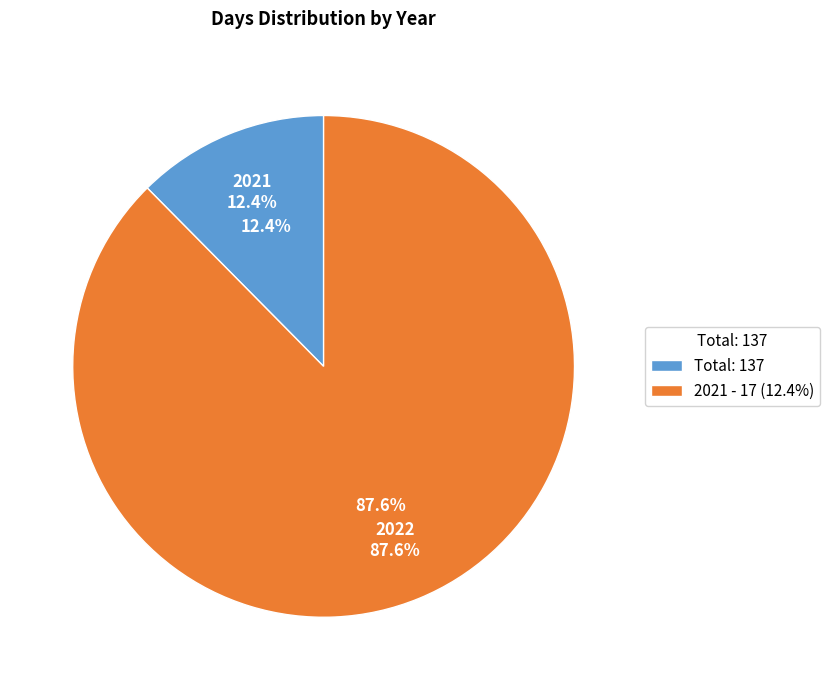

What is the total percentage of 2022 and 2021?

100.0%